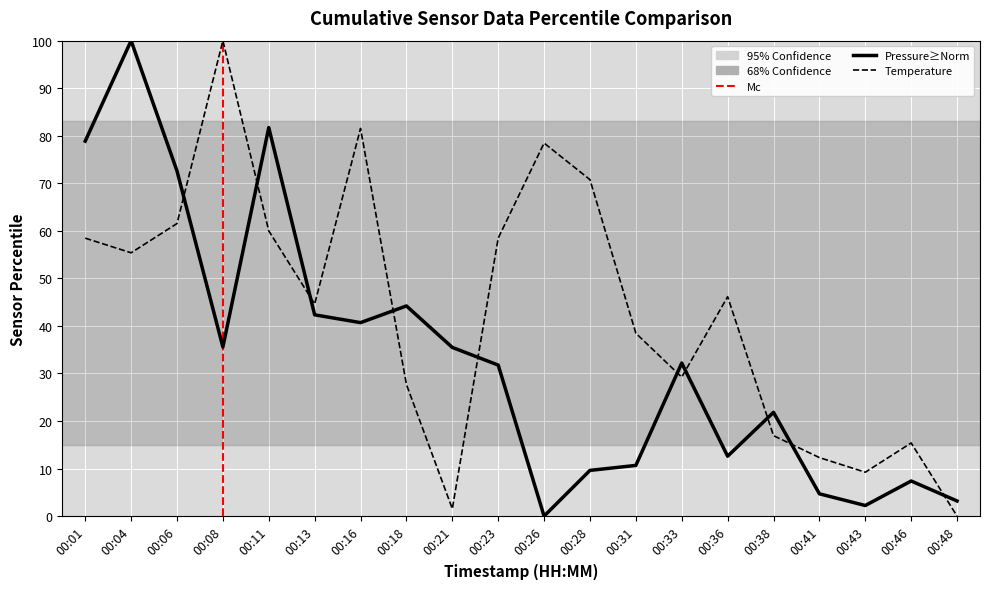

How many data points in temperature are above 46?

10